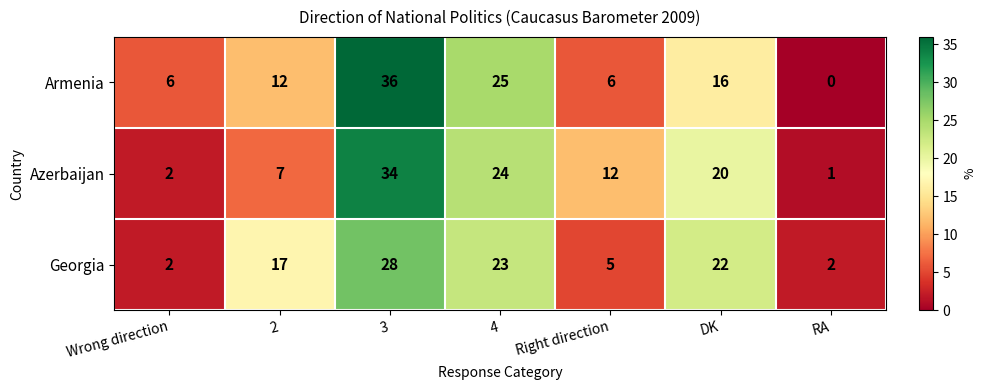

At how many categories does at least one series exceed 29?

1